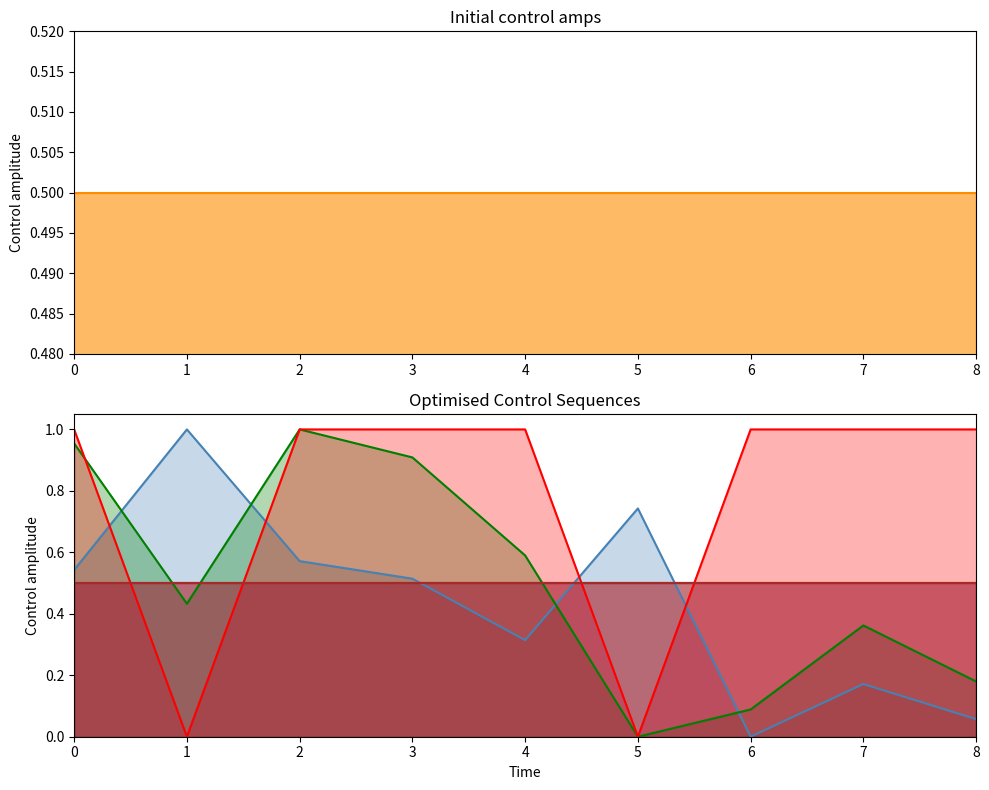

At how many categories does at least one series exceed 0?

9